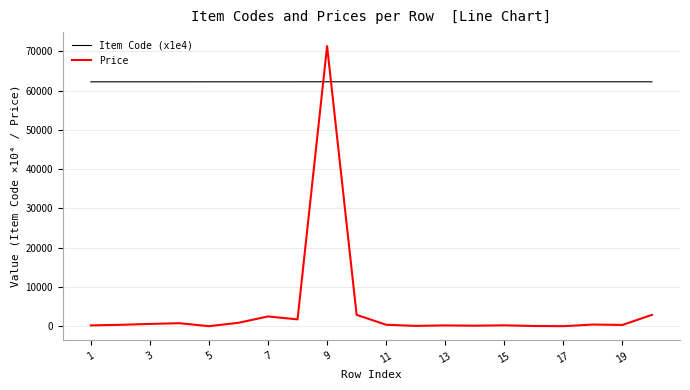

Rank the series by their maximum value, from lowest to highest.

Item Code (x1e4), Price